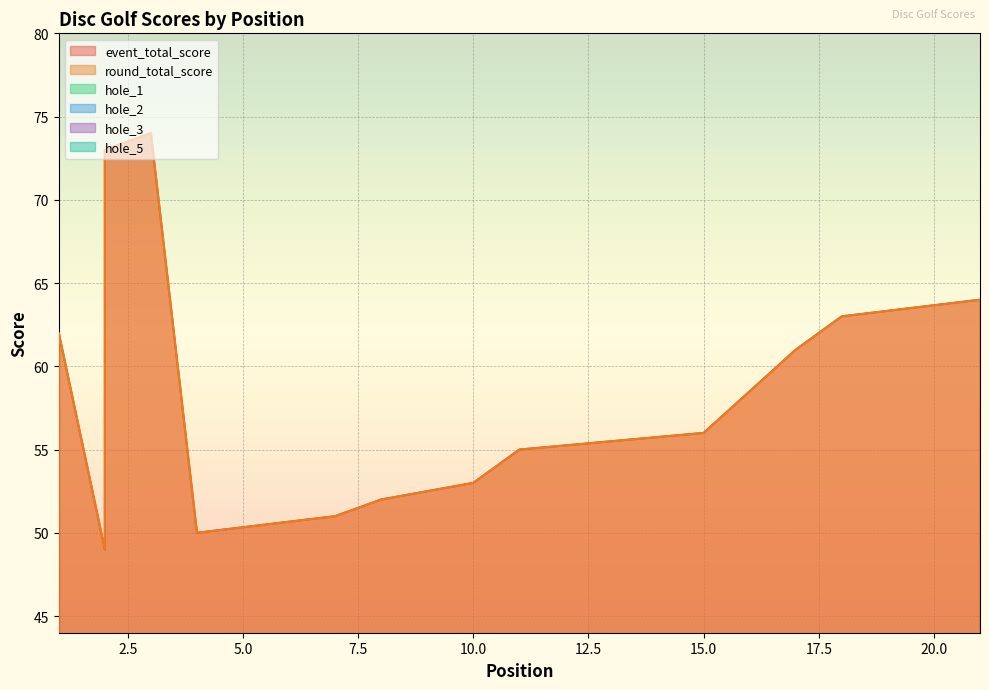

Rank the series at 4 from lowest to highest value.

hole_3, hole_1, hole_2, hole_5, event_total_score, round_total_score